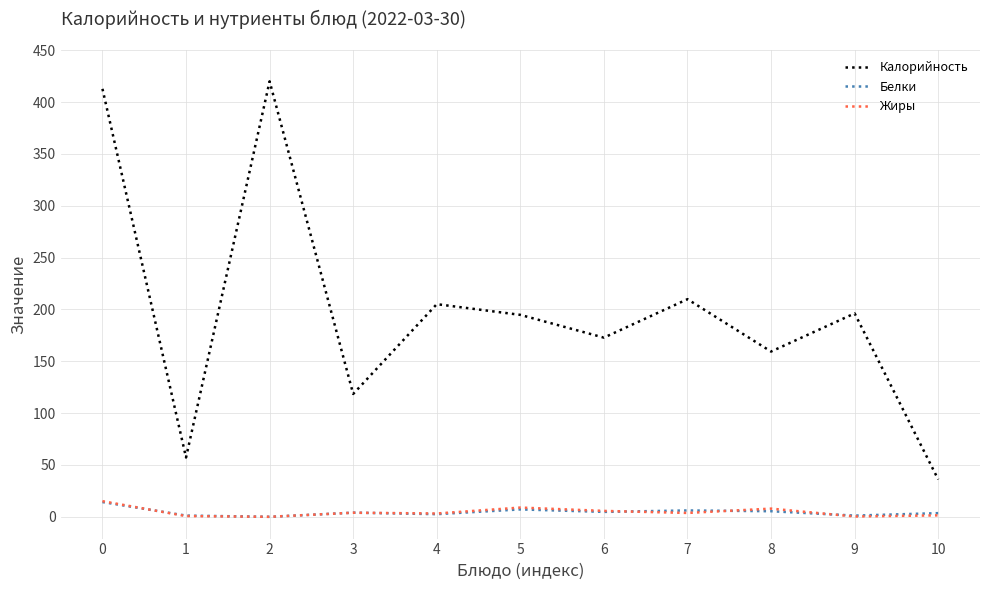

Which series changed the most between 0 and 6?

Калорийность